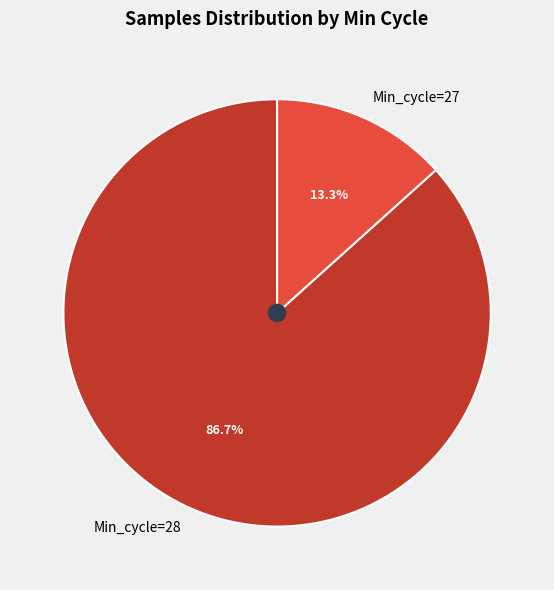

Rank the categories by value from lowest to highest.

Min_cycle=27, Min_cycle=28